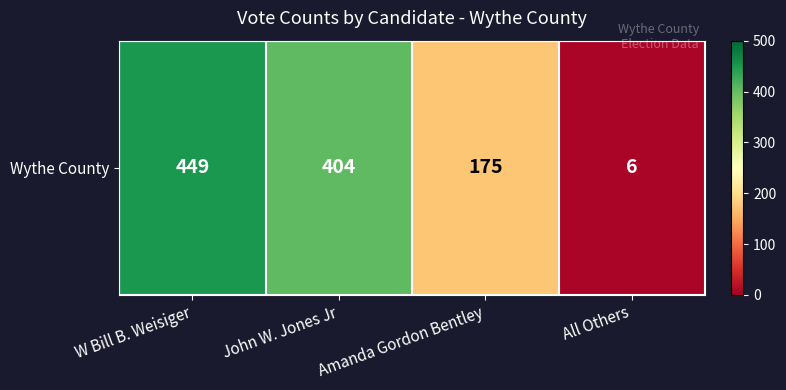

Reading left to right, transcribe all the data shown in this chart.

449	404	175	6